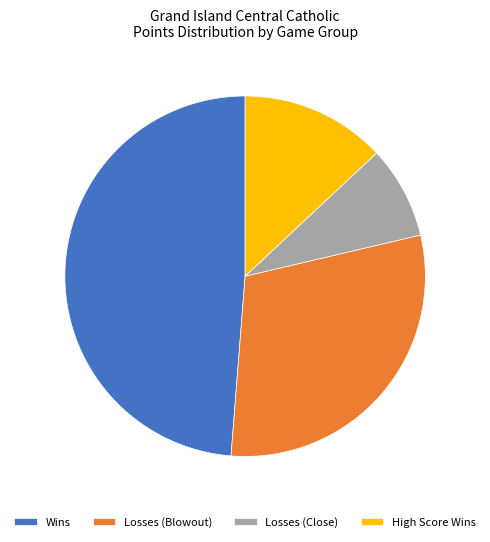

Approximately how many times larger is the value at Wins compared to Losses (Close)?

5.9